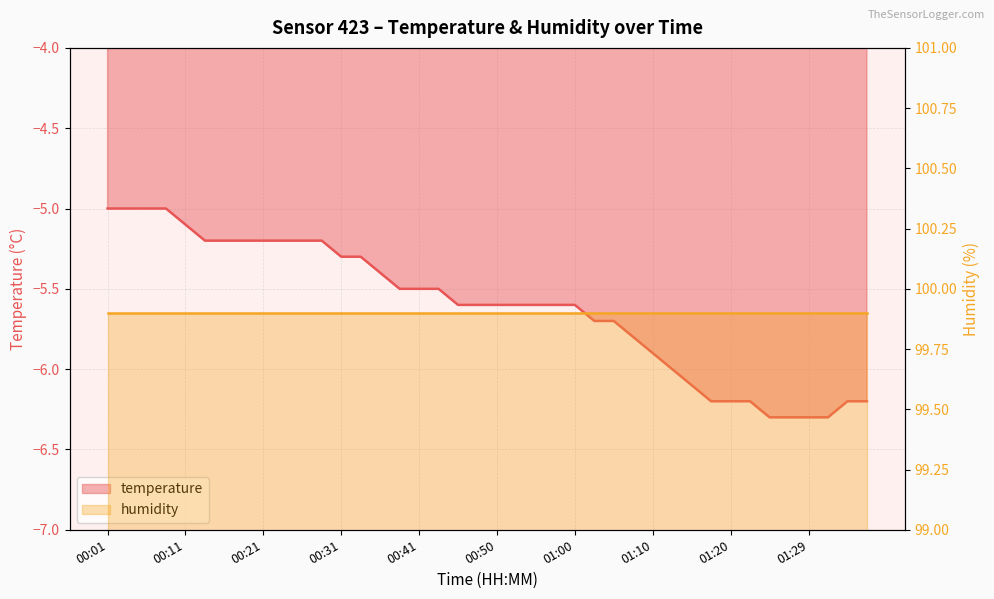

At which category does the chart reach its peak across all series?

00:01